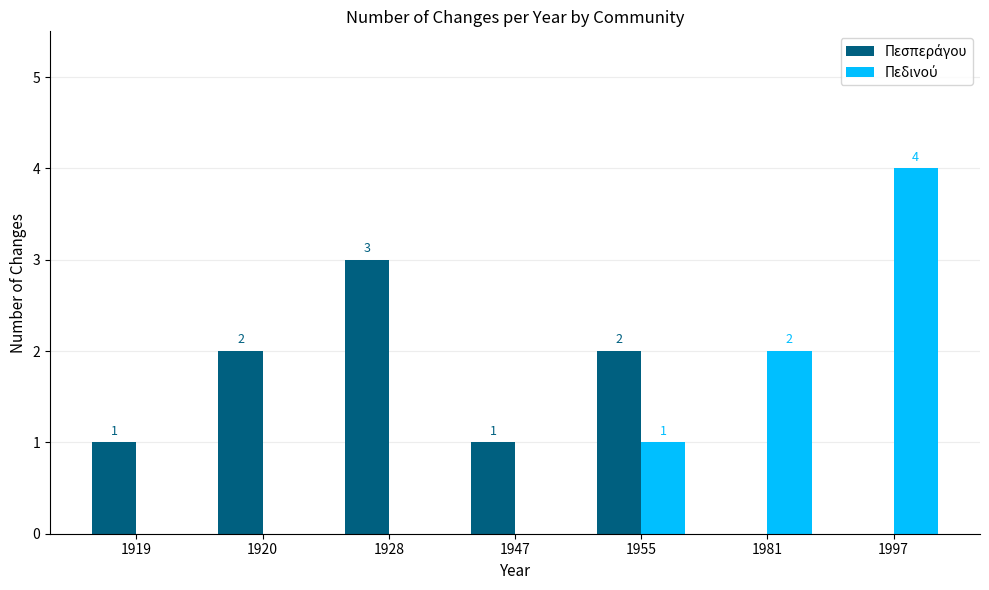

What is the maximum value shown in the chart?

4